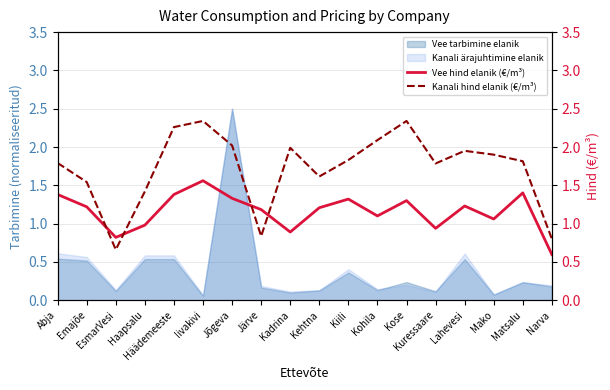

What position from the right is Jõgeva?

12